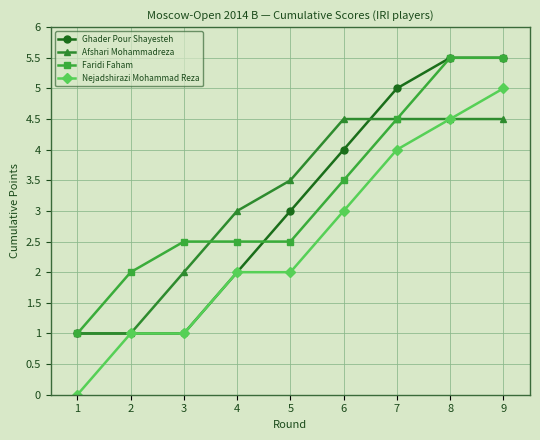

Reading right to left, transcribe all the data shown in this chart.

Ghader Pour Shayesteh: 5.5	5.5	5.0	4.0	3.0	2.0	1.0	1.0	1.0
Afshari Mohammadreza: 4.5	4.5	4.5	4.5	3.5	3.0	2.0	1.0	1.0
Faridi Faham: 5.5	5.5	4.5	3.5	2.5	2.5	2.5	2.0	1.0
Nejadshirazi Mohammad Reza: 5.0	4.5	4.0	3.0	2.0	2.0	1.0	1.0	0.0